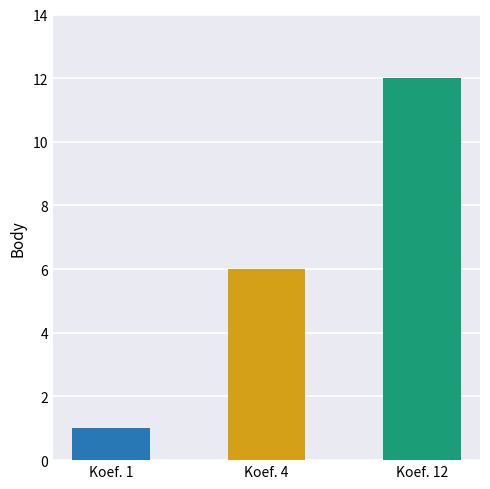

How many data points are less than 6?

1